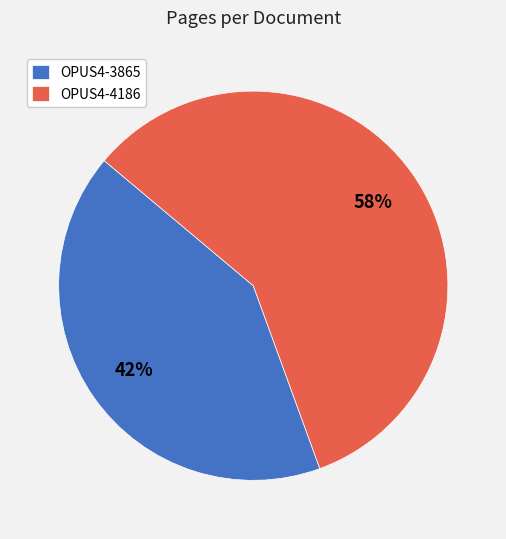

Which category accounts for the majority?

OPUS4-4186